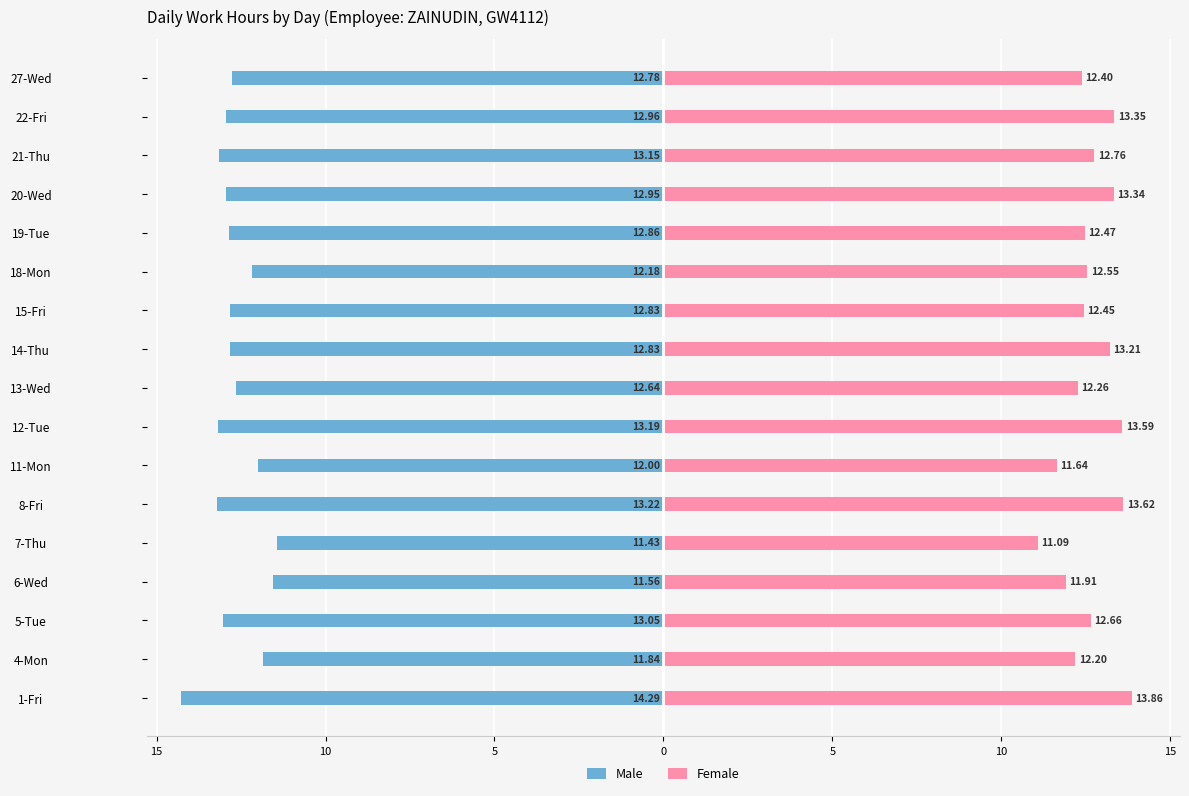

What is the sum of all Female values?

215.3